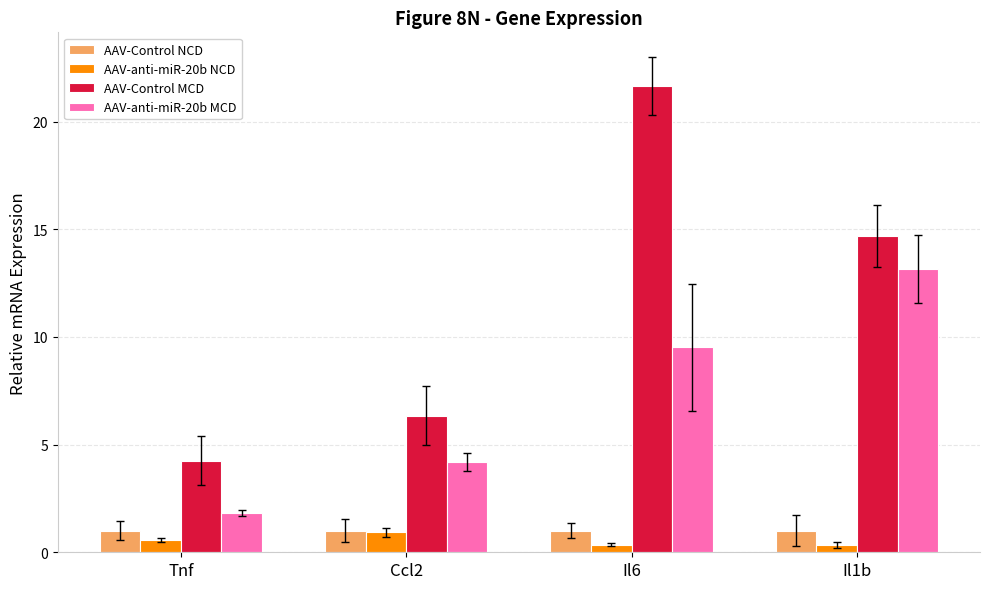

Where does the AAV-anti-miR-20b MCD series first go above 9?

Il6